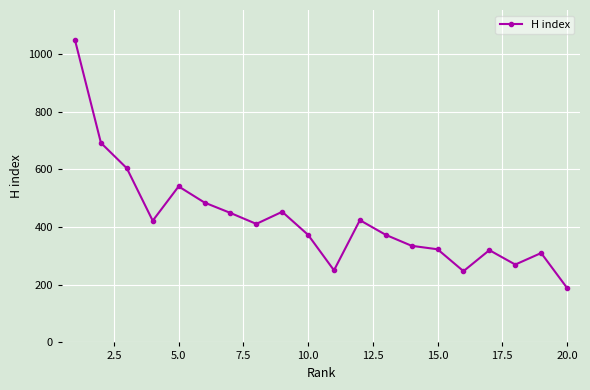

What is the value of the 9th point from the left?

453